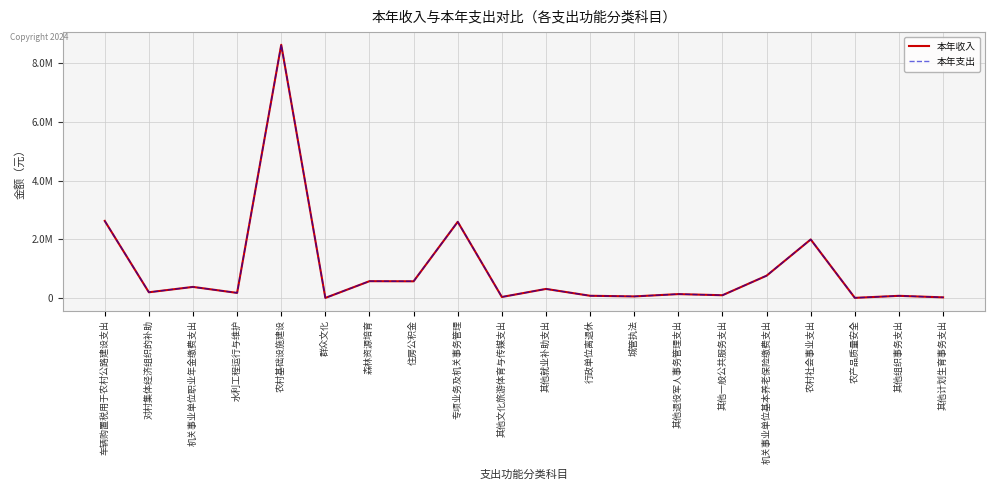

At 森林资源培育, list the series in order from largest to smallest.

本年收入, 本年支出